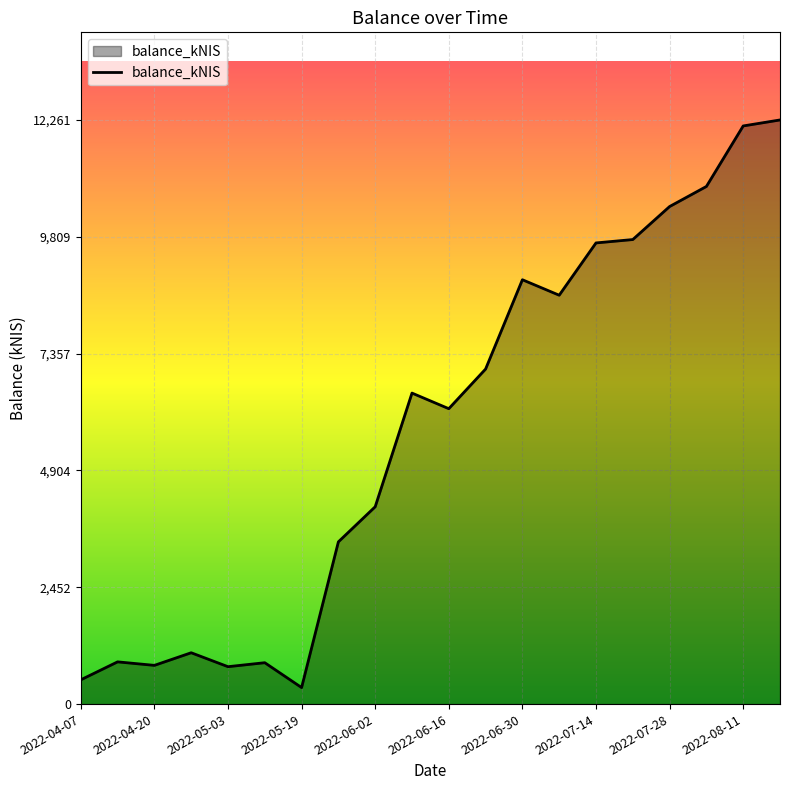

What is the smallest value displayed?

347.0